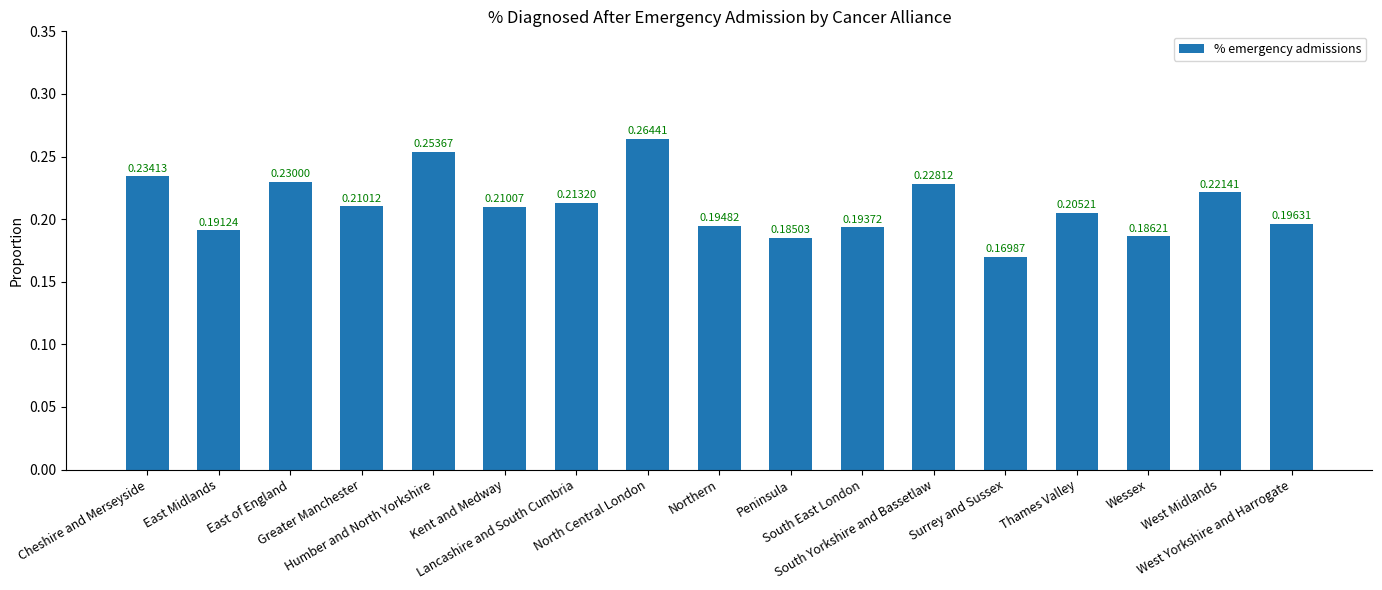

What is the sum of all values?

3.6